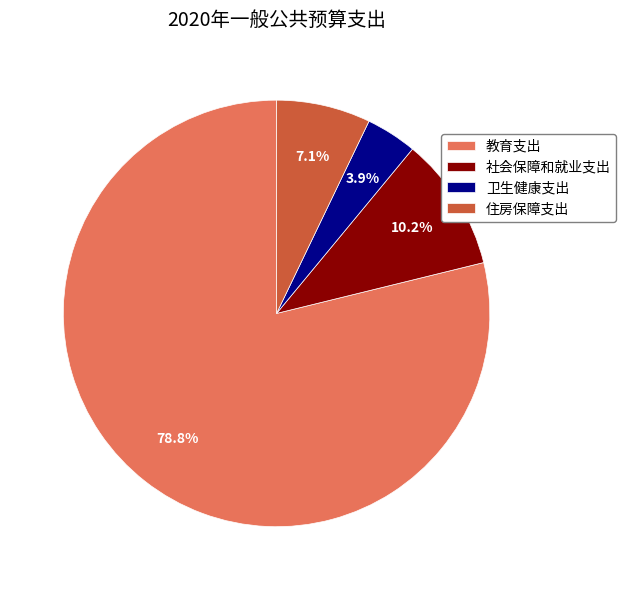

Count the number of slices in the pie.

4